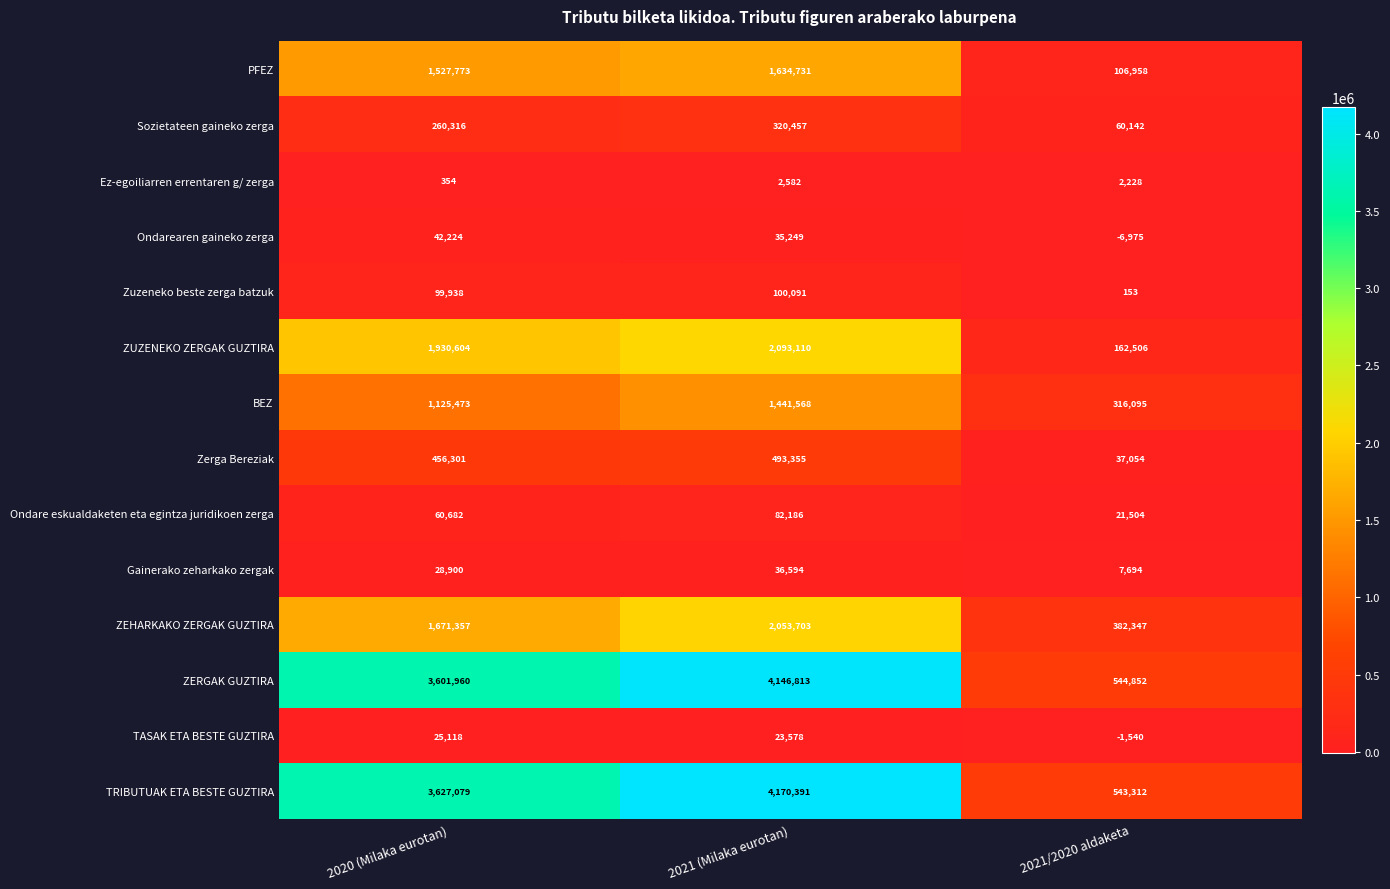

What is the minimum value shown in the chart?

-6975